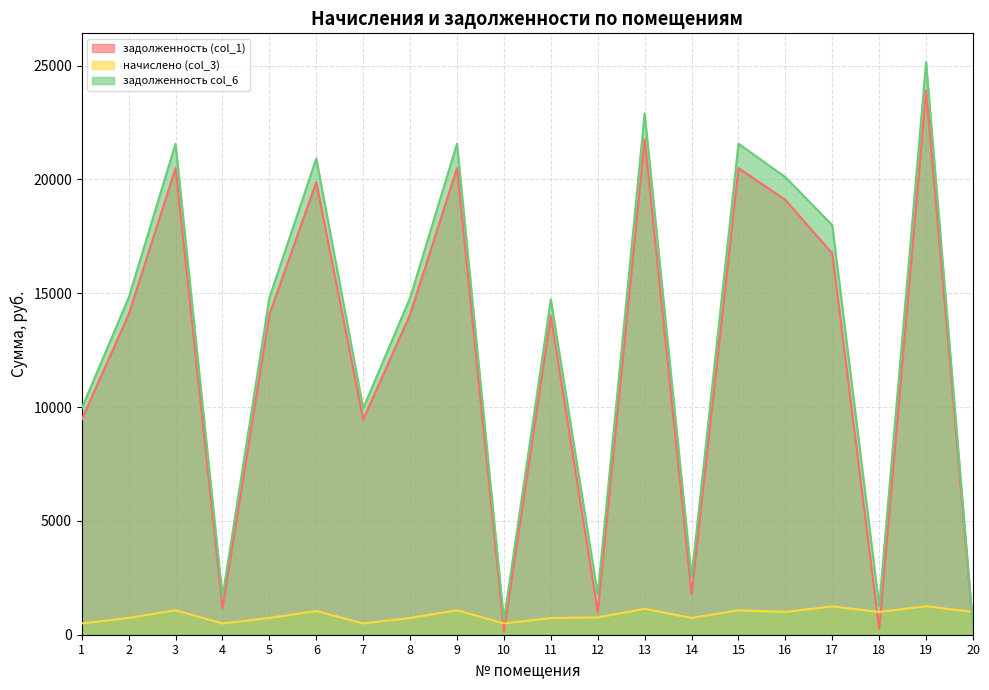

What is the value of the начислено (col_3) point at the 16th from the left?

1000.2